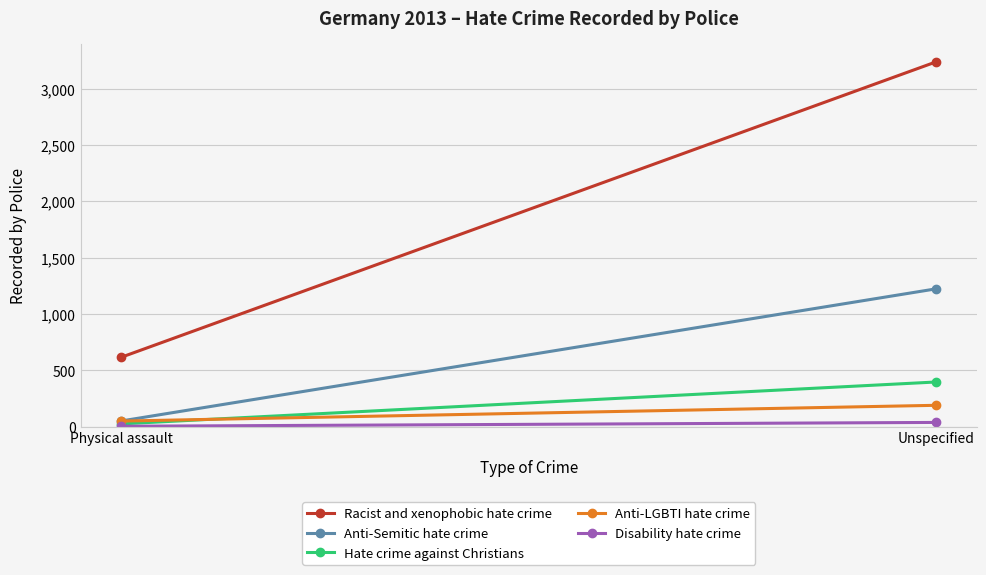

What are all the series names shown in the legend?

Racist and xenophobic hate crime, Anti-Semitic hate crime, Hate crime against Christians, Anti-LGBTI hate crime, Disability hate crime